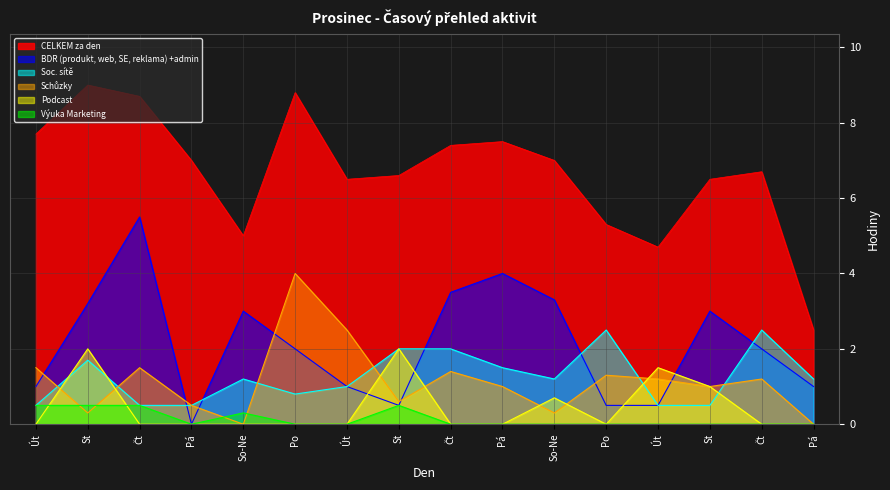

Reading right to left, what are all the values shown in this chart?

CELKEM za den: Pá=2.5	Čt=6.7	St=6.5	Út=4.7	Po=5.3	So-Ne=7.0	Pá=7.5	Čt=7.4	St=6.6	Út=6.5	Po=8.8	So-Ne=5.0	Pá=7.0	Čt=8.7	St=9.0	Út=7.7
BDR (produkt, web, SE, reklama) +admin: Pá=1.0	Čt=2.0	St=3.0	Út=0.5	Po=0.5	So-Ne=3.3	Pá=4.0	Čt=3.5	St=0.5	Út=1.0	Po=2.0	So-Ne=3.0	Pá=0.0	Čt=5.5	St=3.2	Út=1.0
Soc. sítě: Pá=1.2	Čt=2.5	St=0.5	Út=0.5	Po=2.5	So-Ne=1.2	Pá=1.5	Čt=2.0	St=2.0	Út=1.0	Po=0.8	So-Ne=1.2	Pá=0.5	Čt=0.5	St=1.7	Út=0.5
Schůzky: Pá=0.0	Čt=1.2	St=1.0	Út=1.2	Po=1.3	So-Ne=0.3	Pá=1.0	Čt=1.4	St=0.6	Út=2.5	Po=4.0	So-Ne=0.0	Pá=0.5	Čt=1.5	St=0.3	Út=1.5
Podcast: Pá=0.0	Čt=0.0	St=1.0	Út=1.5	Po=0.0	So-Ne=0.7	Pá=0.0	Čt=0.0	St=2.0	Út=0.0	Po=0.0	So-Ne=0.0	Pá=0.0	Čt=0.0	St=2.0	Út=0.0
Výuka Marketing: Pá=0.0	Čt=0.0	St=0.0	Út=0.0	Po=0.0	So-Ne=0.0	Pá=0.0	Čt=0.0	St=0.5	Út=0.0	Po=0.0	So-Ne=0.3	Pá=0.0	Čt=0.5	St=0.5	Út=0.5